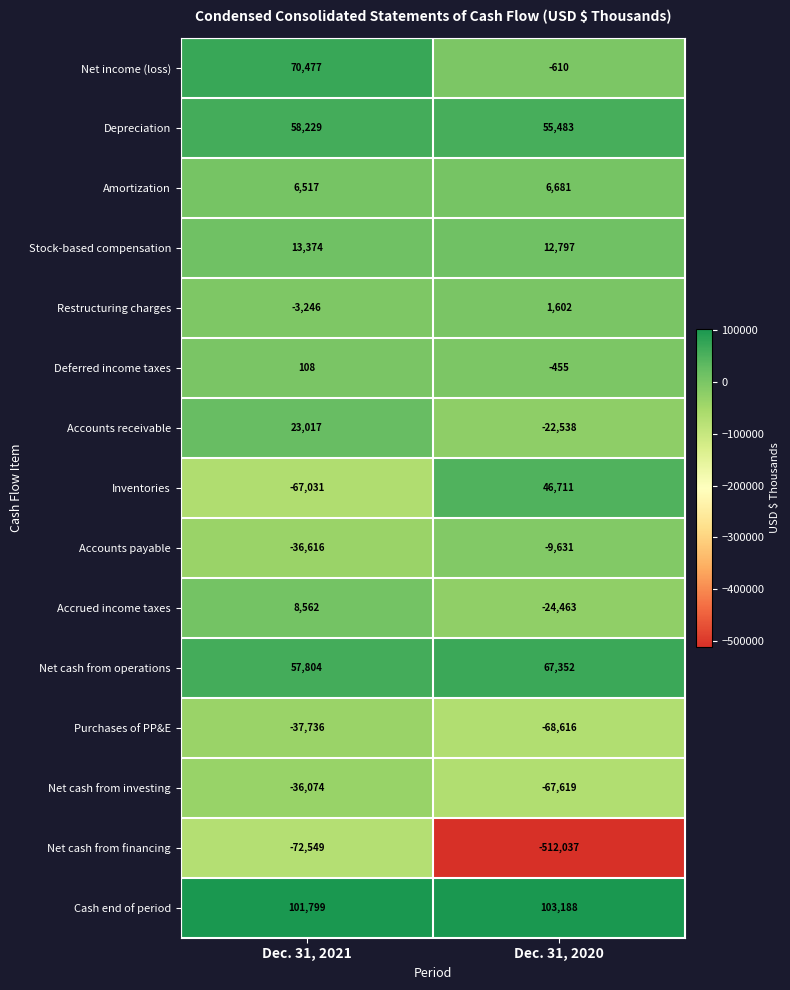

Is it true that Accounts payable equals -7364 at Dec. 31, 2021?

False